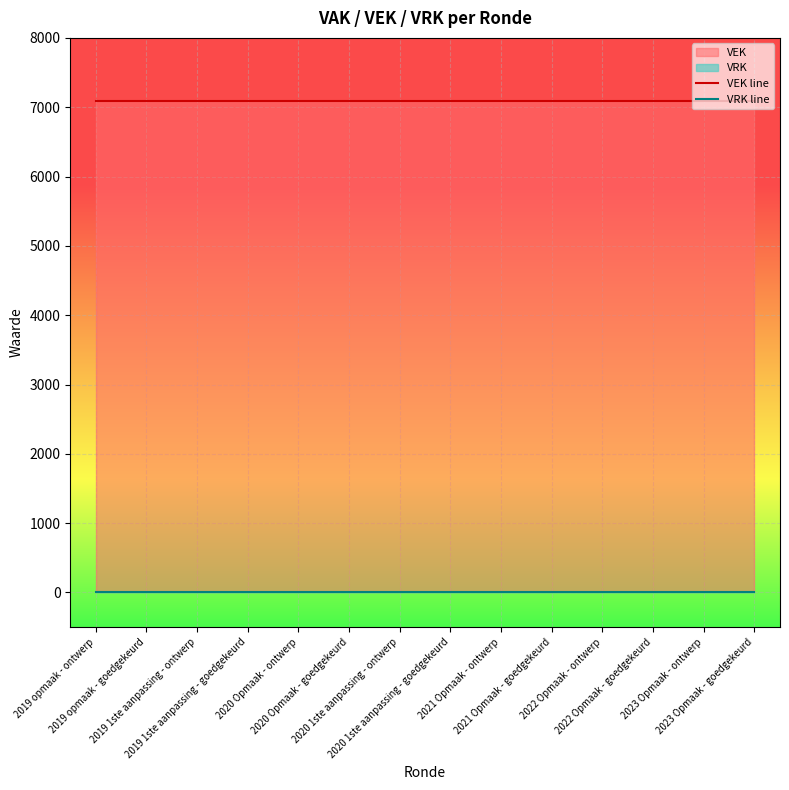

True or false: VRK line has more than 0 points higher than both neighbors.

False